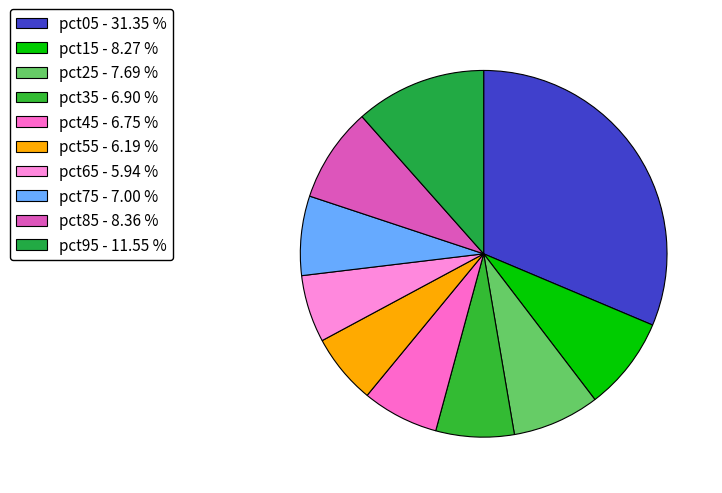

How many segments does this pie chart have?

10